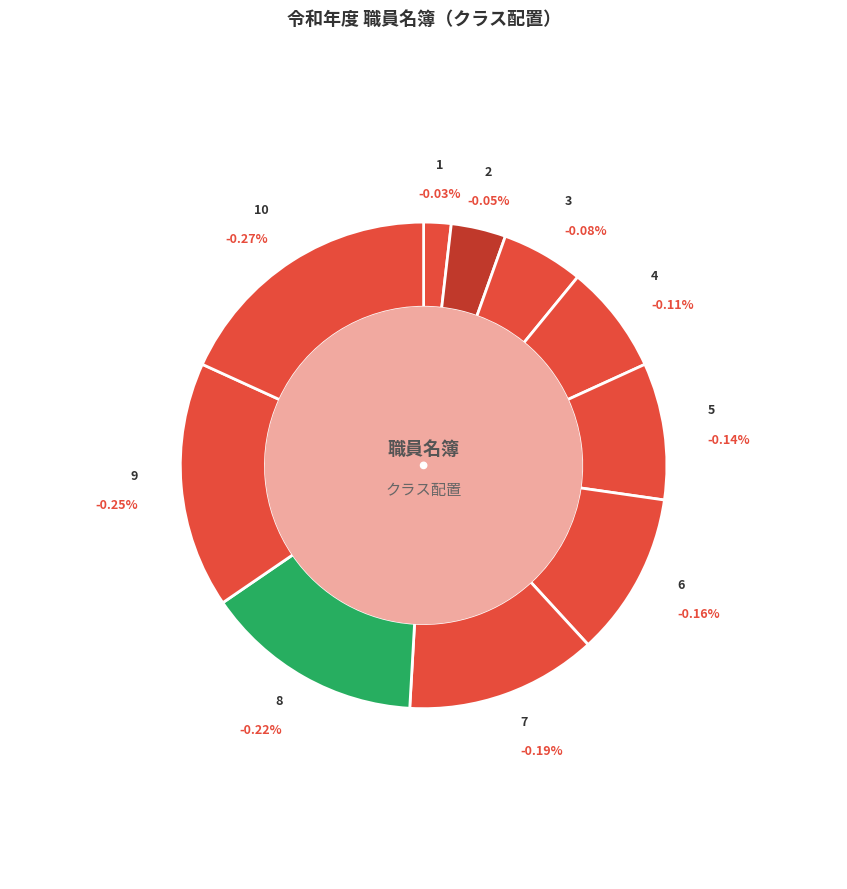

The 10 slice represents 10% of the pie. True or false?

False